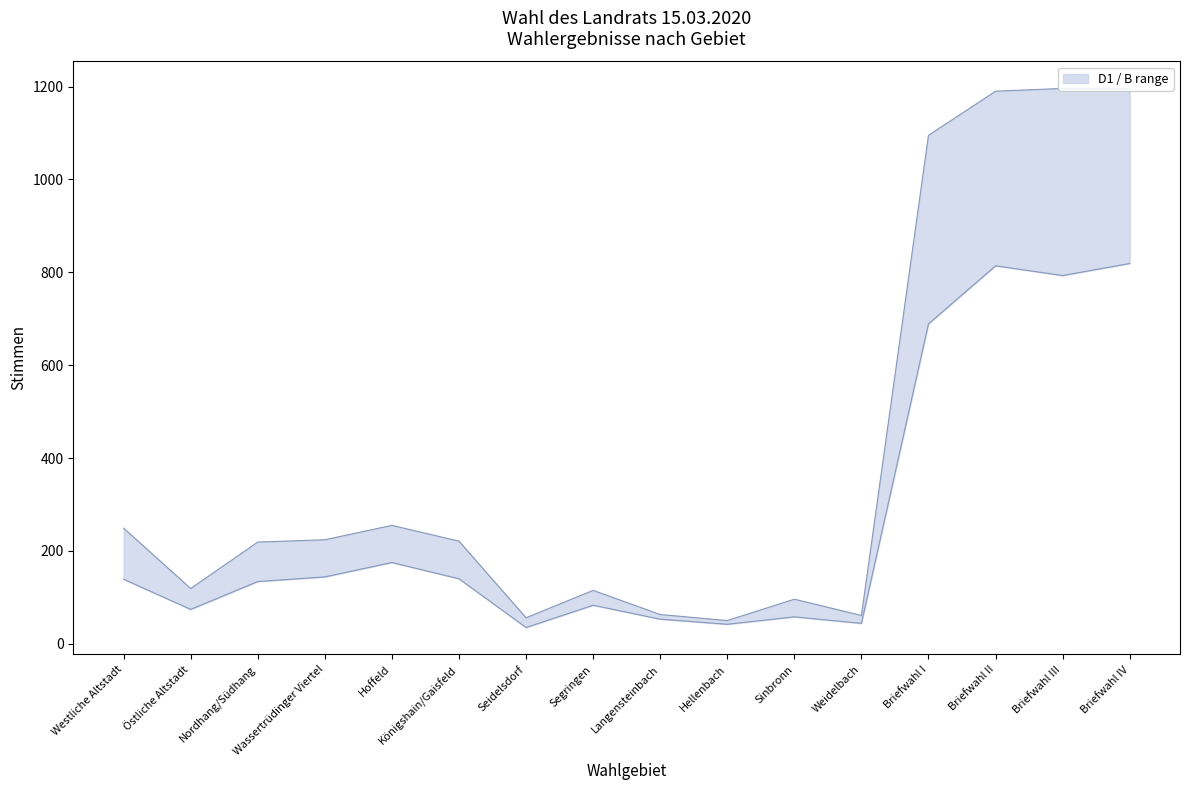

Between Östliche Altstadt and Sinbronn, which series saw the biggest shift?

B